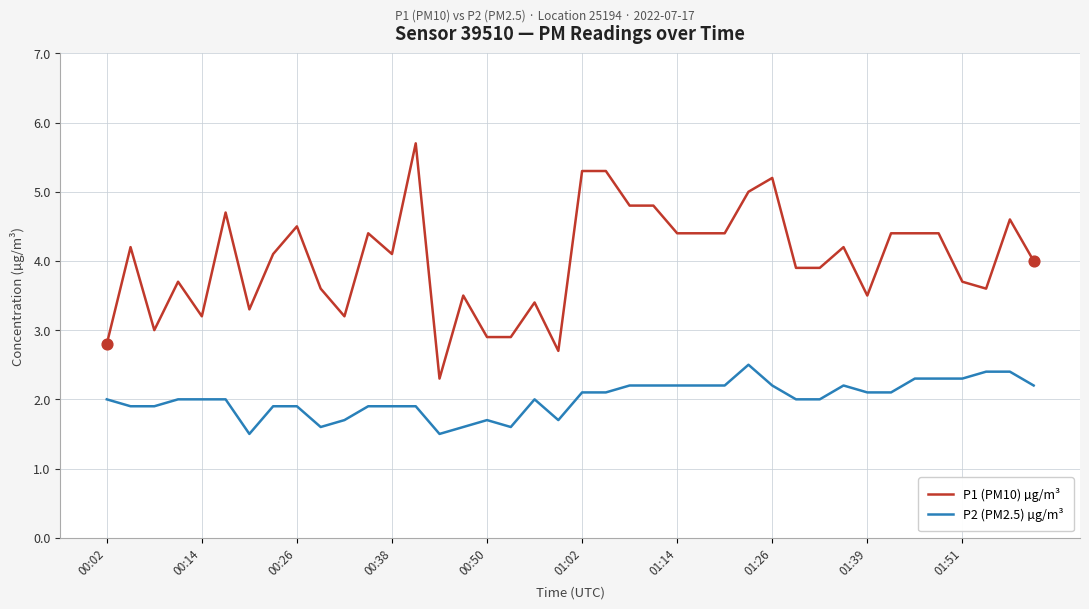

Which series has the largest total across all categories?

P1 (PM10) µg/m³